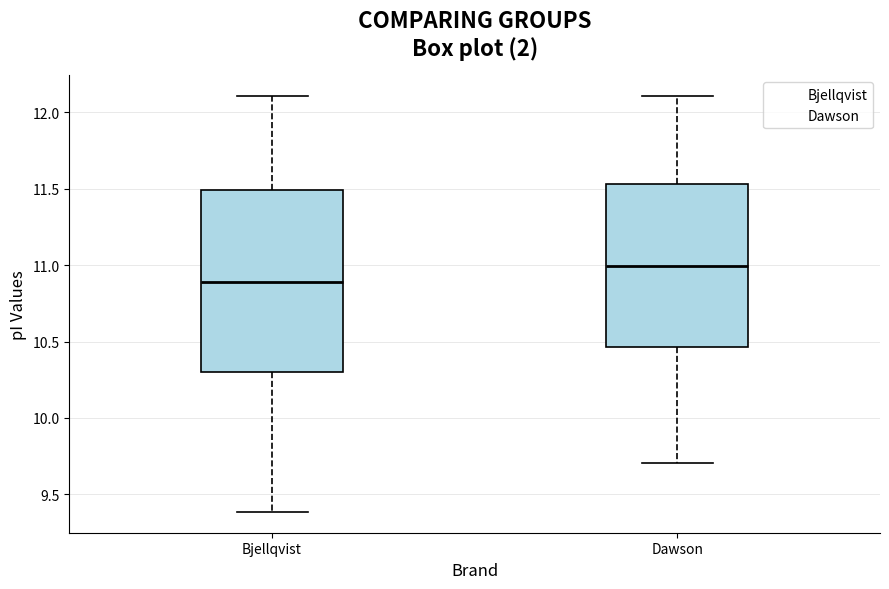

Reading left to right, transcribe this box plot: for each box, give where its median line is, the range the box spans, and where its two whiskers end, as read against the y-axis. The values are not printed on the chart, so give them approximately, as read against the axis.

Bjellqvist: median 10.90, box 10.30 to 11.50, whiskers 9.40 to 12.10
Dawson: median 11.00, box 10.45 to 11.55, whiskers 9.70 to 12.10